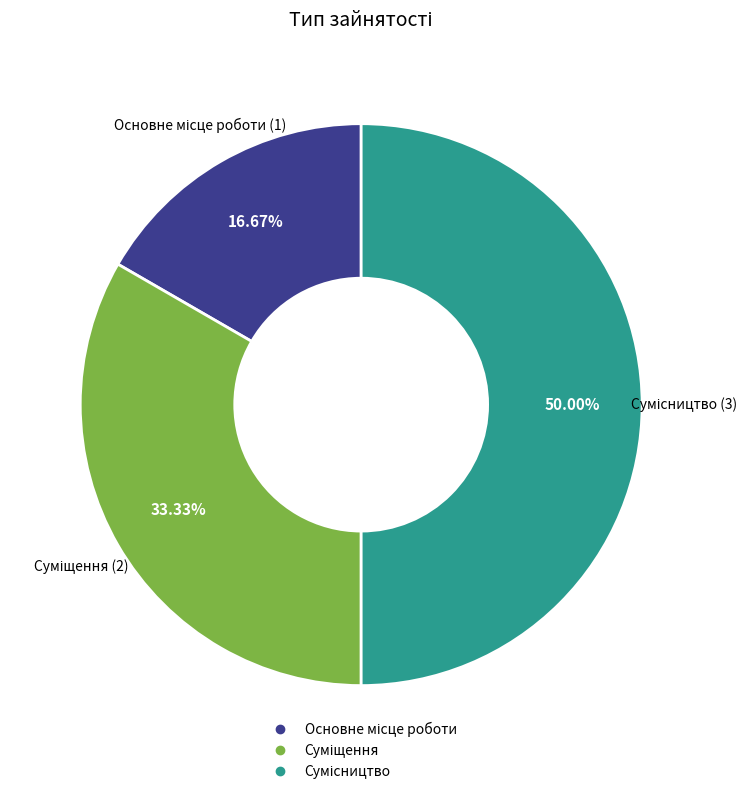

How many segments does this pie chart have?

3